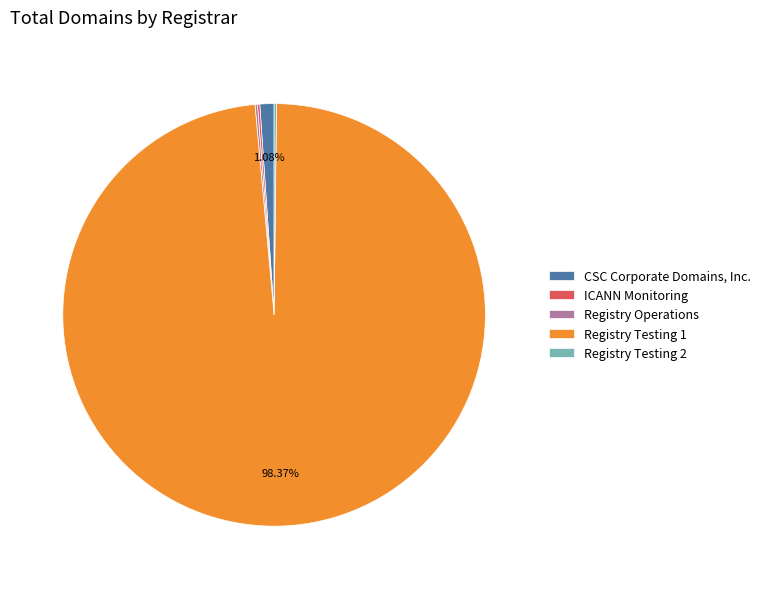

Which category accounts for the majority?

Registry Testing 1